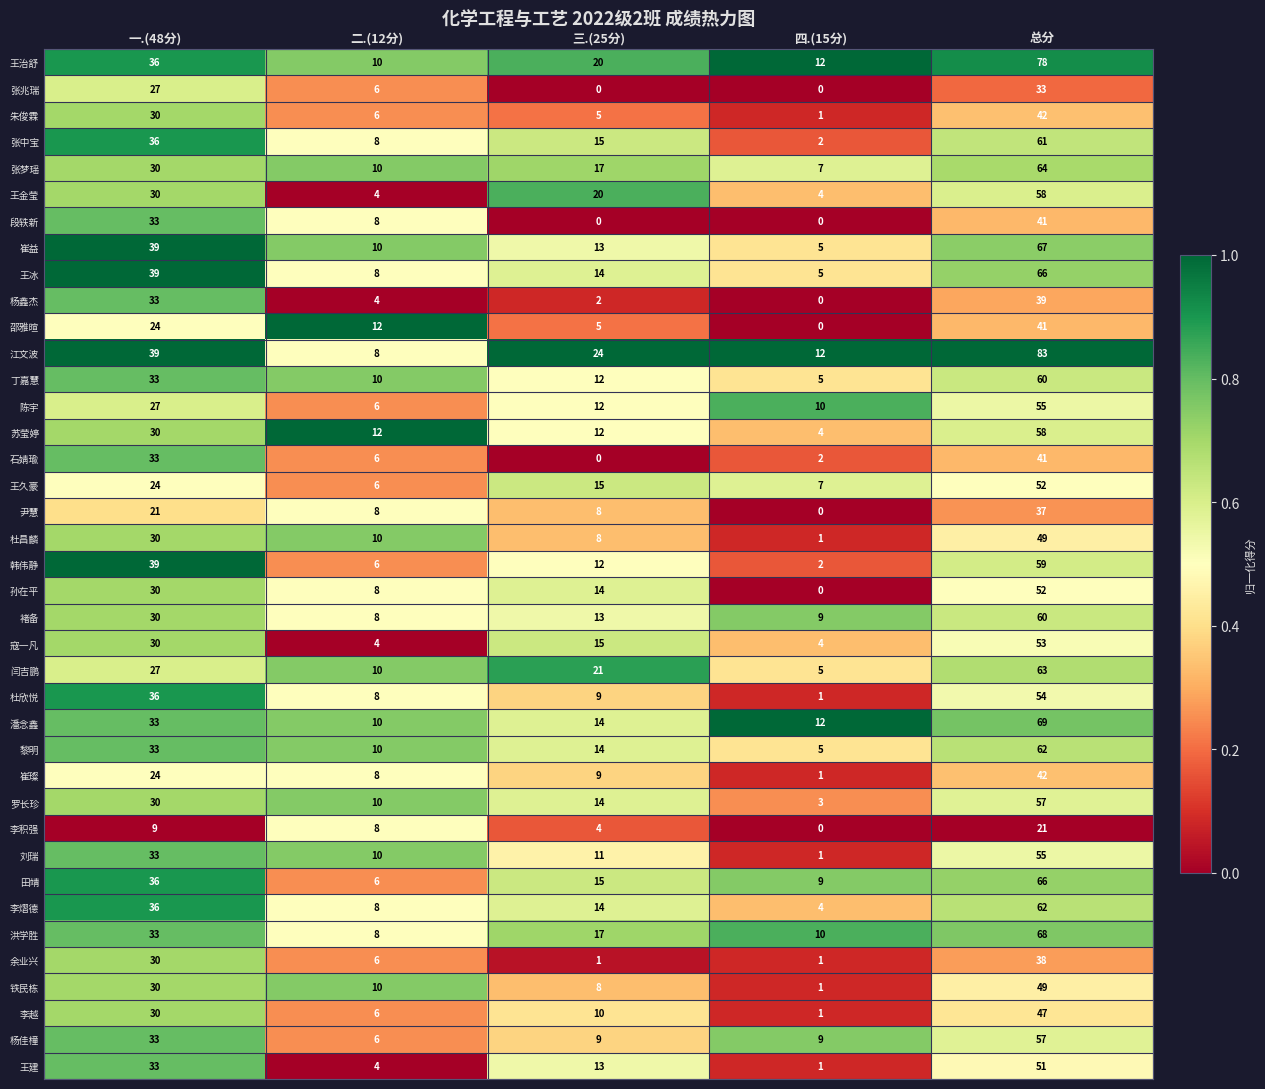

Count the 尹慧 values in the range 8 to 21.

3